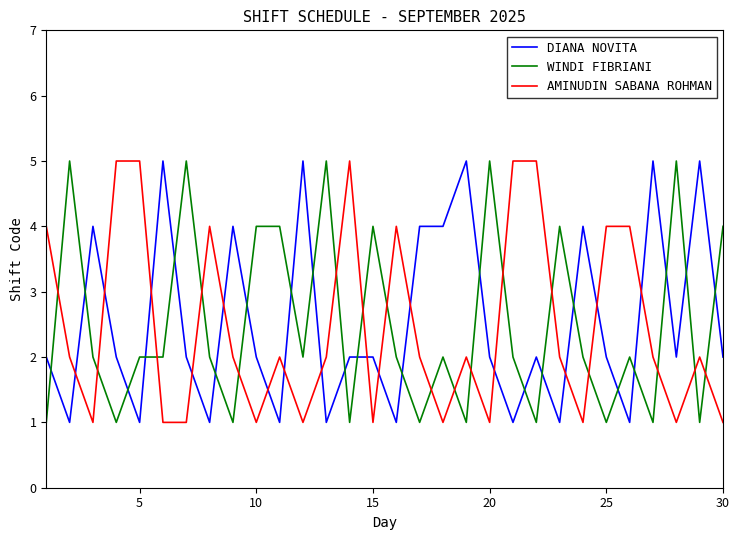

What is the difference between the maximum and minimum values in the WINDI FIBRIANI series?

4